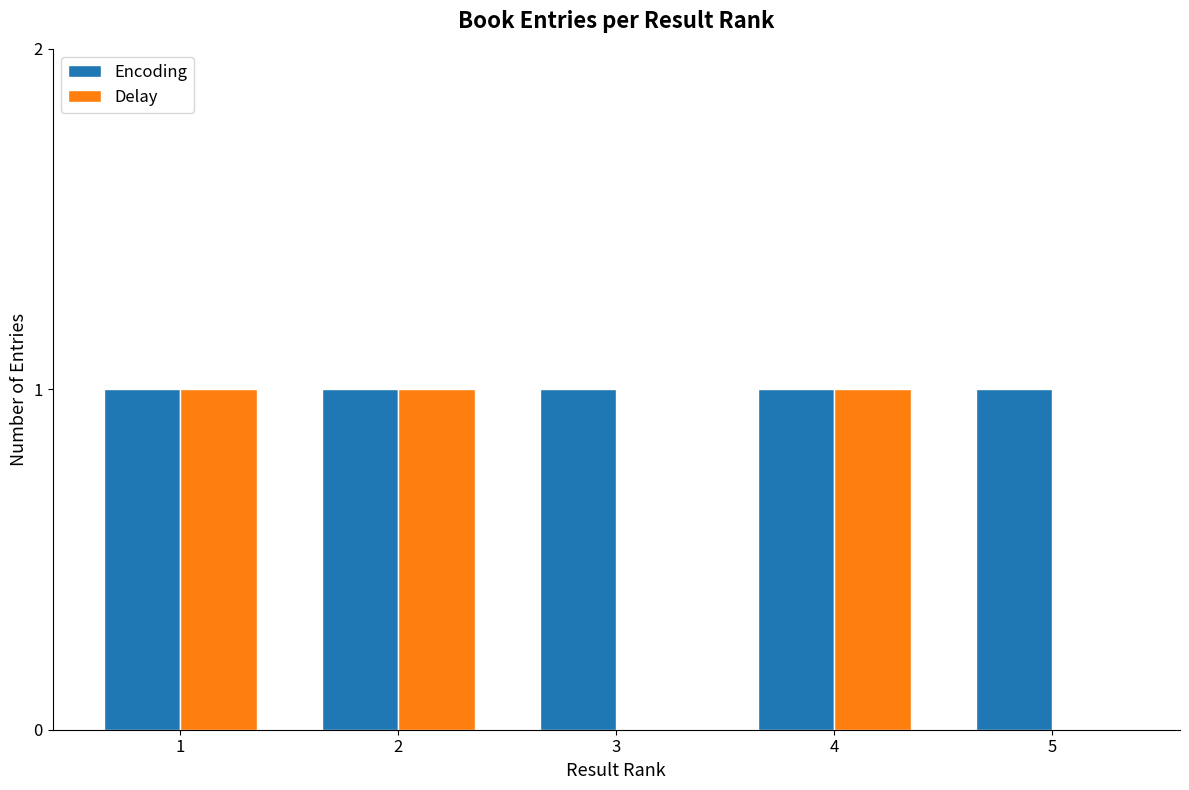

The value of Delay at 1 is 2. True or false?

False